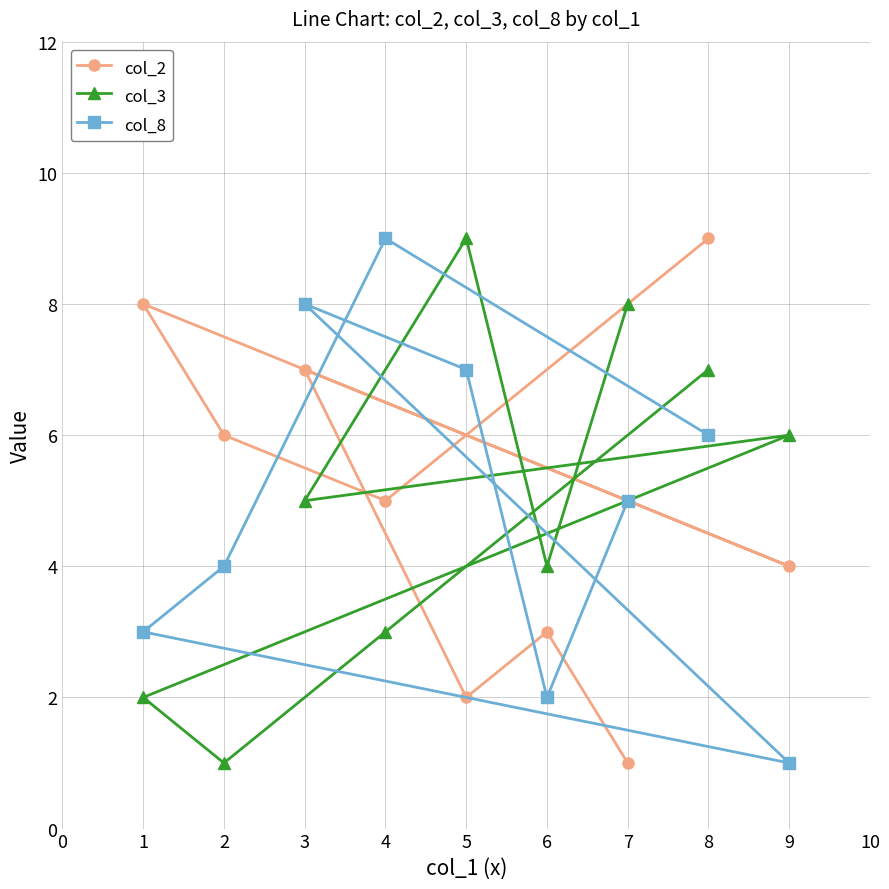

What is the total value across all series at 2?

11